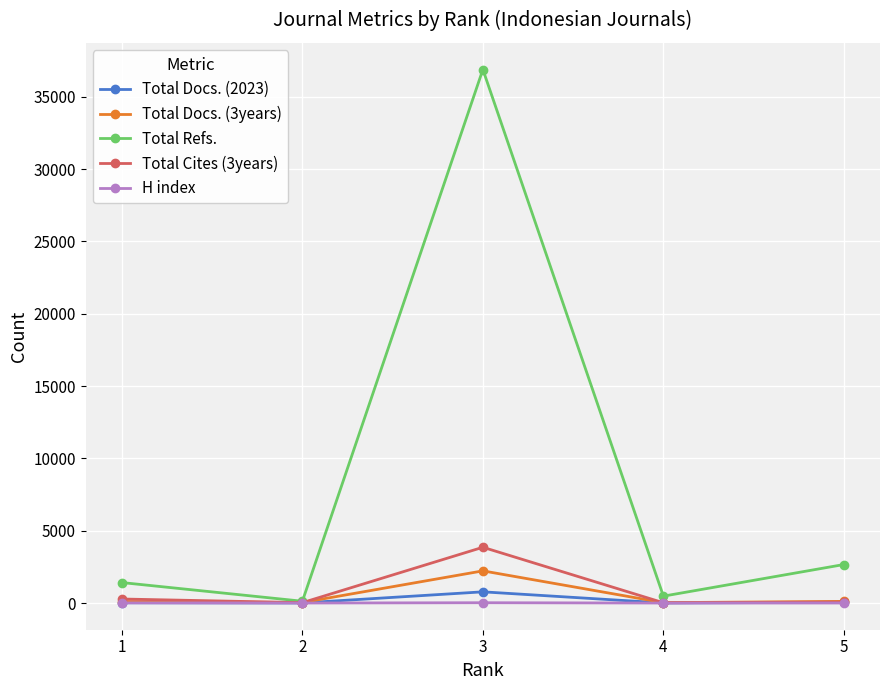

The Total Docs. (3years) series shows 108 at 1. True or false?

True